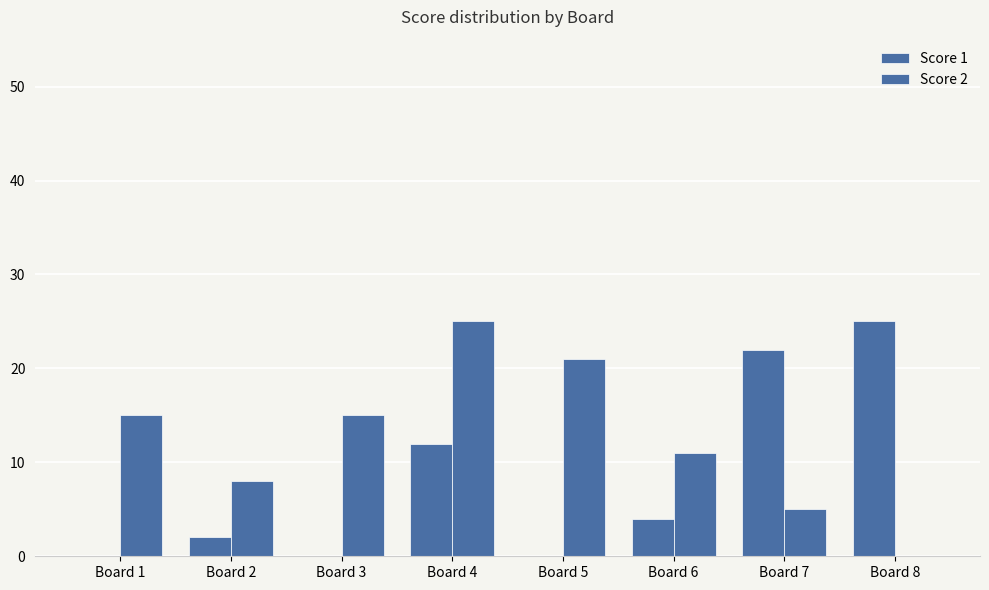

How many distinct data groups are displayed?

2